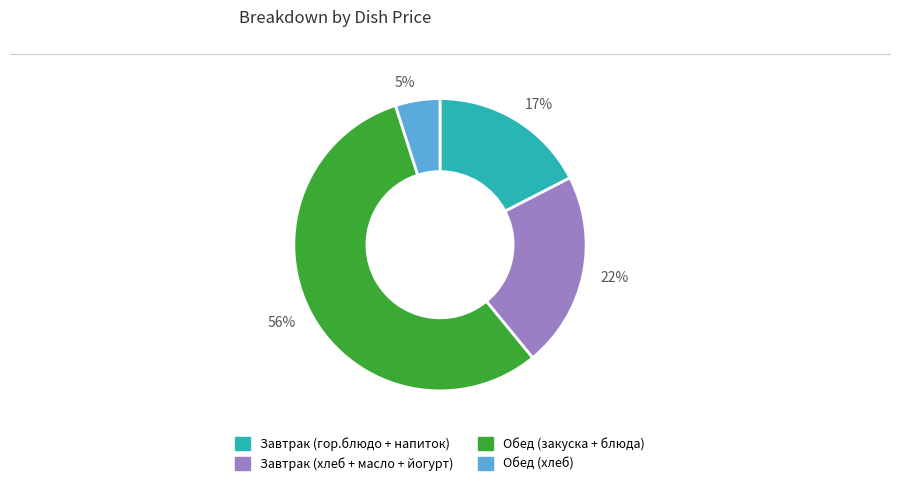

Combined, do 17% and 5% account for over 50%?

No